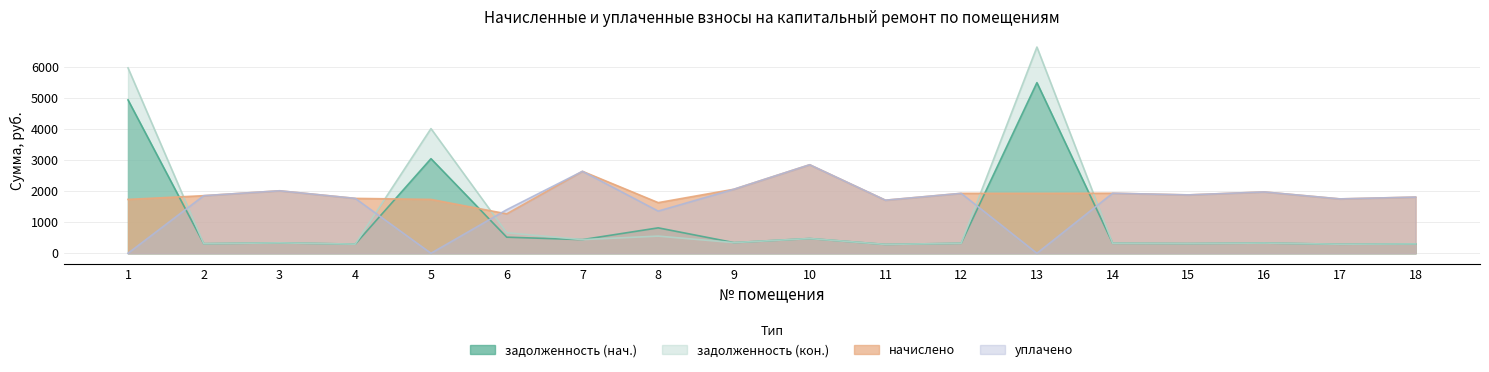

Reading right to left, list all the values displayed in this chart.

задолженность (нач.): 18=300.8	17=291.2	16=328.4	15=312.6	14=321.5	13=5481.6	12=320.9	11=284.3	10=474.0	9=342.9	8=817.2	7=438.8	6=517.5	5=3039.3	4=293.9	3=334.6	2=308.4	1=4927.6
задолженность (кон.): 18=300.8	17=291.2	16=328.4	15=312.6	14=321.5	13=6625.5	12=320.9	11=284.3	10=474.0	9=342.9	8=551.8	7=438.8	6=658.5	5=4005.8	4=293.9	3=334.6	2=308.4	1=5955.8
начислено: 18=1805.0	17=1747.1	16=1970.6	15=1875.4	14=1929.2	13=1925.1	12=1925.1	11=1705.7	10=2844.2	9=2057.6	8=1627.0	7=2633.0	6=1266.8	5=1730.5	4=1763.6	3=2007.9	2=1850.6	1=1730.5
уплачено: 18=1805.0	17=1747.1	16=1970.6	15=1875.4	14=1929.2	13=0.0	12=1925.1	11=1705.7	10=2844.2	9=2057.6	8=1355.8	7=2633.0	6=1400.0	5=0.0	4=1763.6	3=2007.9	2=1850.6	1=0.0